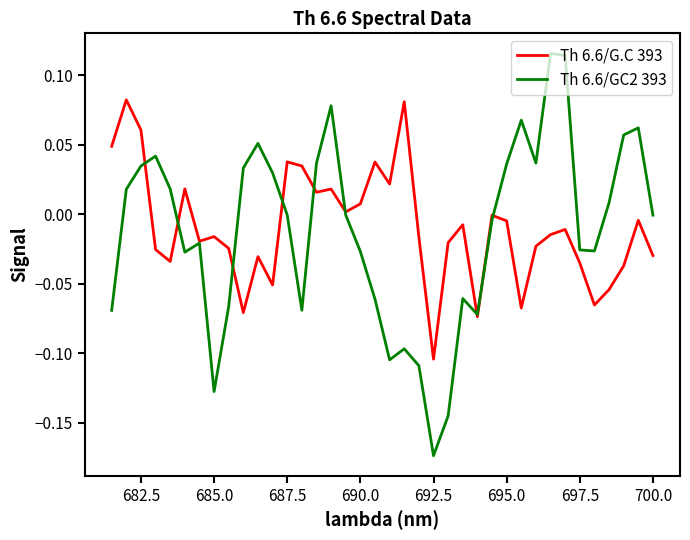

What are all the series names shown in the legend?

Th 6.6/G.C 393, Th 6.6/GC2 393